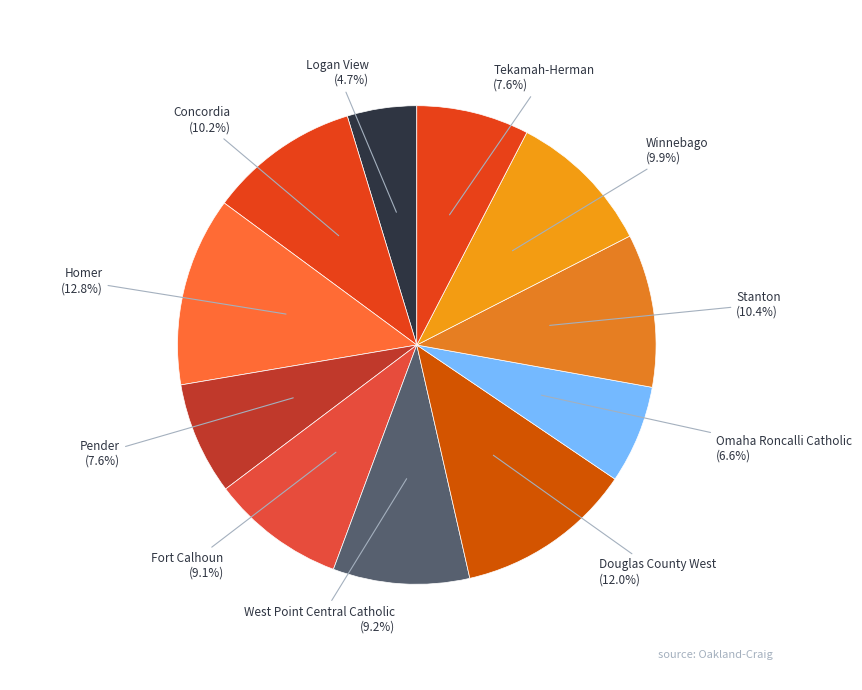

Count the number of slices in the pie.

11